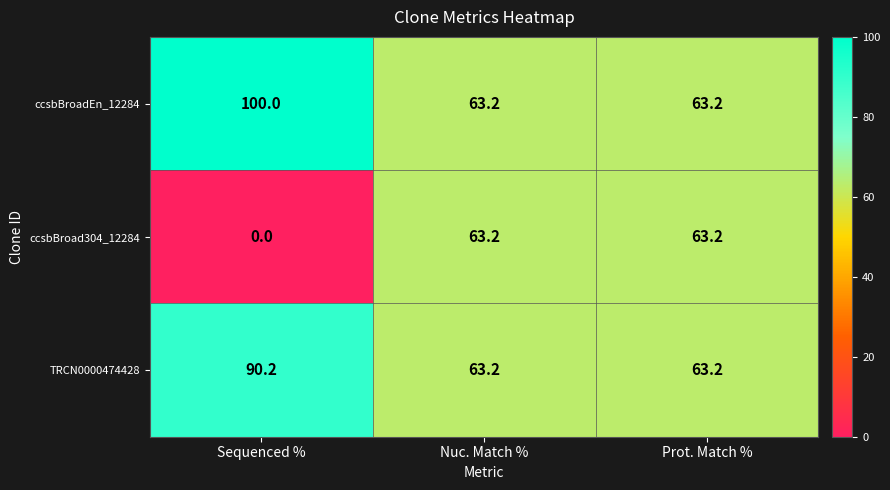

How many categories are shown in the chart?

3